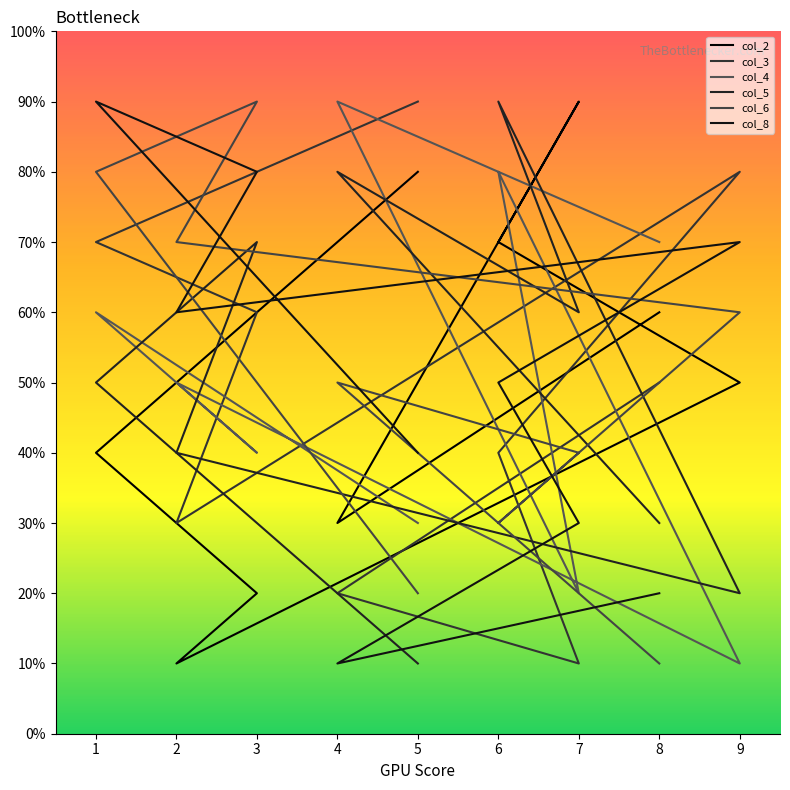

Which series has the largest range (max minus min)?

col_2